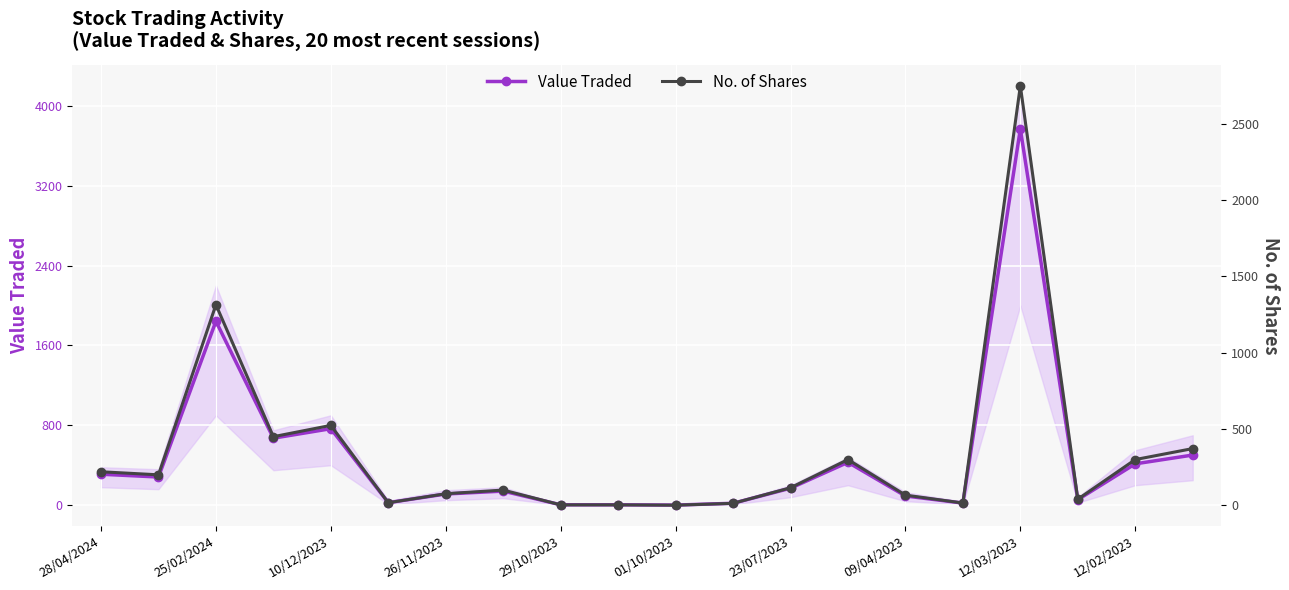

List the series in order of their overall mean, lowest first.

No. of Shares, Value Traded